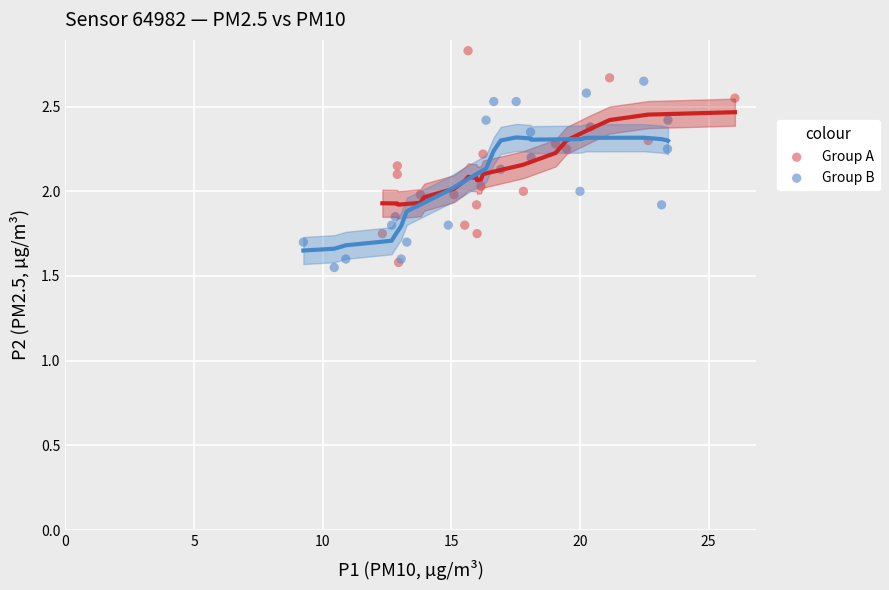

What are all the series names shown in the legend?

Group A, Group B